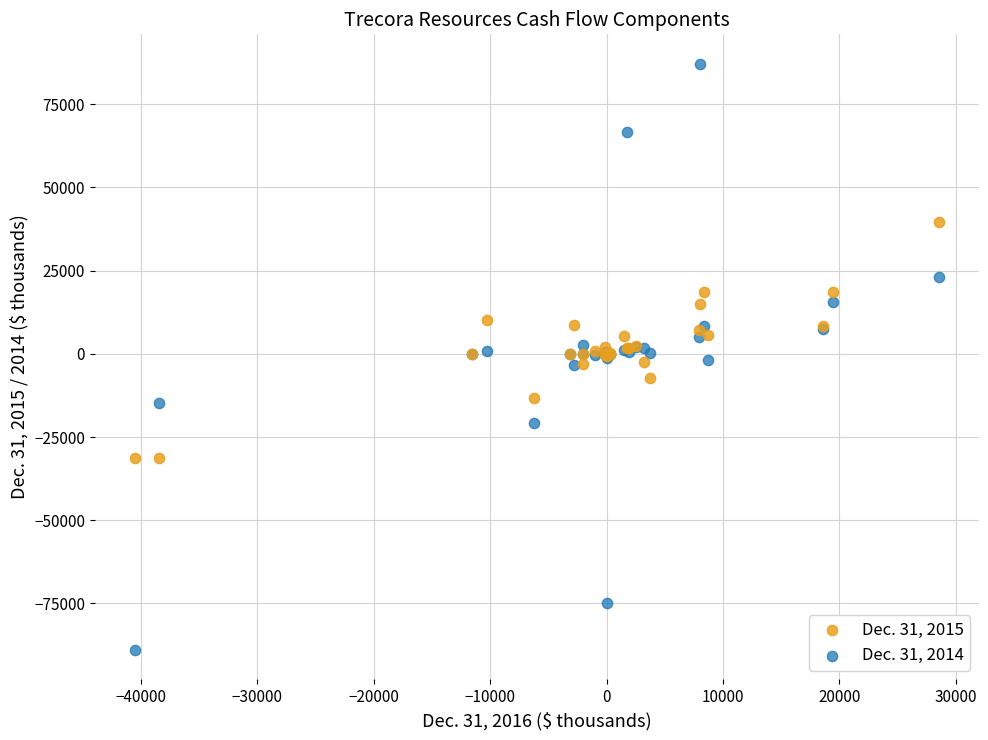

Which series has the largest Y range (max minus min)?

Dec. 31, 2014